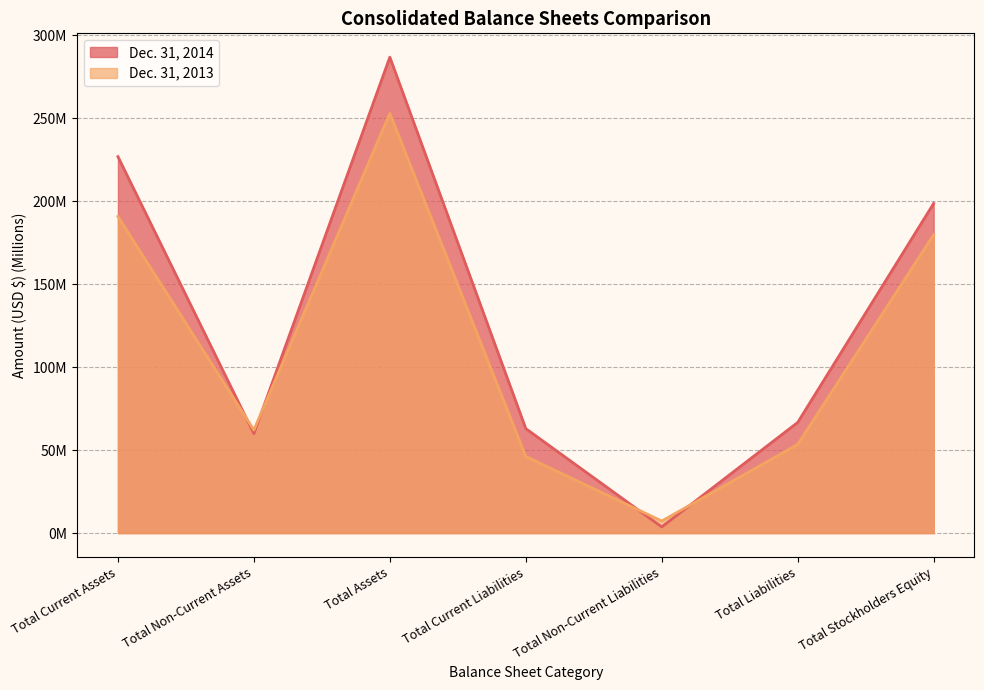

Where is the first local maximum for Dec. 31, 2014?

Total Assets